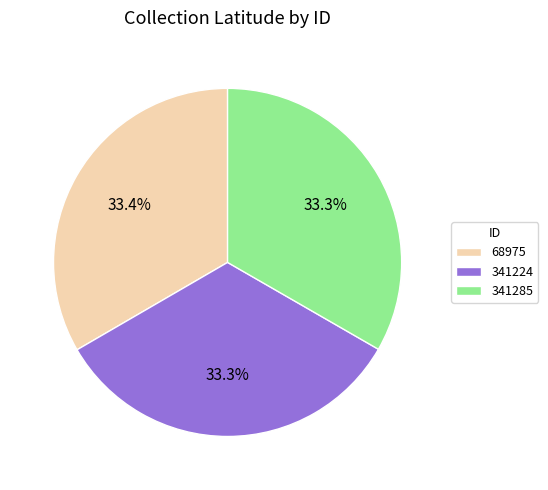

To the nearest percent, what percentage of the pie is 341224?

33%